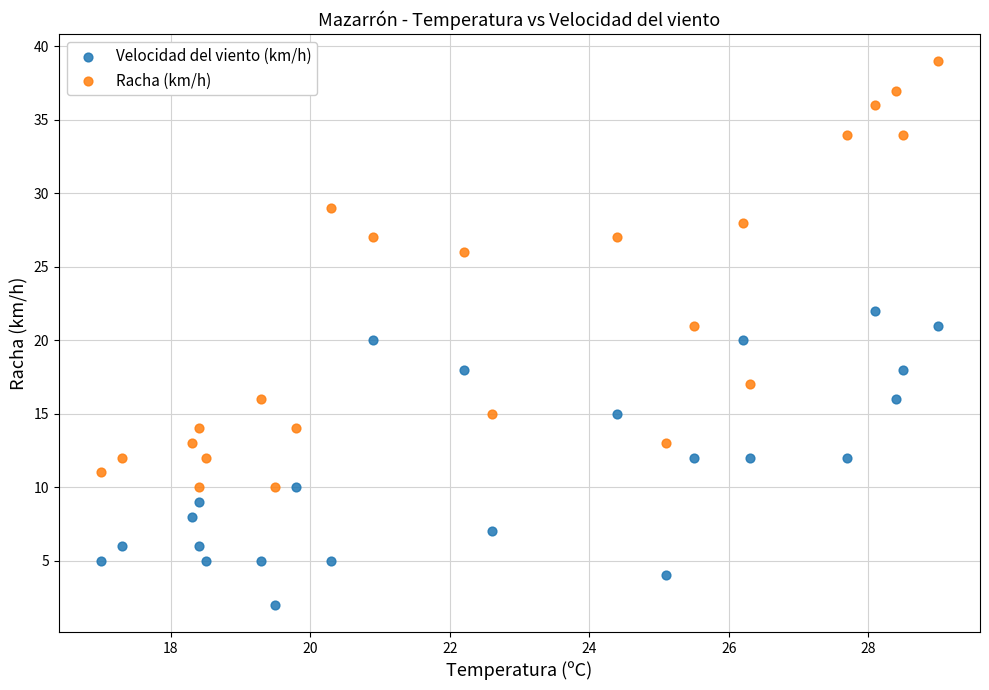

Which series has the widest spread of Y values?

Racha (km/h)